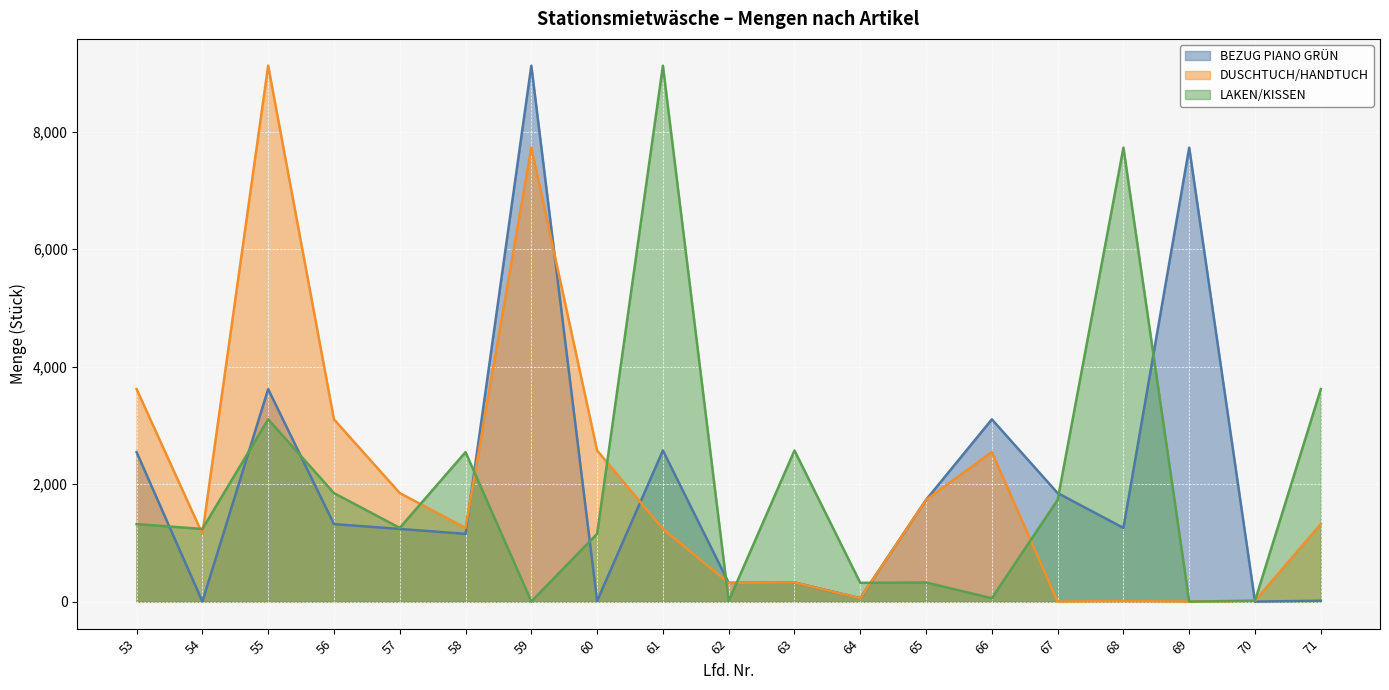

True or false: DUSCHTUCH/HANDTUCH and BEZUG PIANO GRÜN intersect in this chart.

True